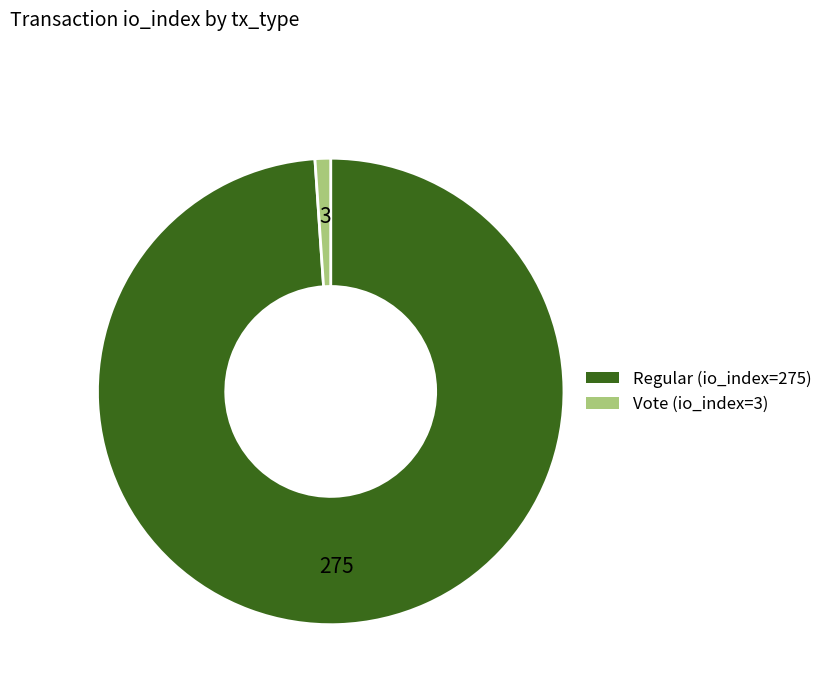

How many segments does this pie chart have?

2